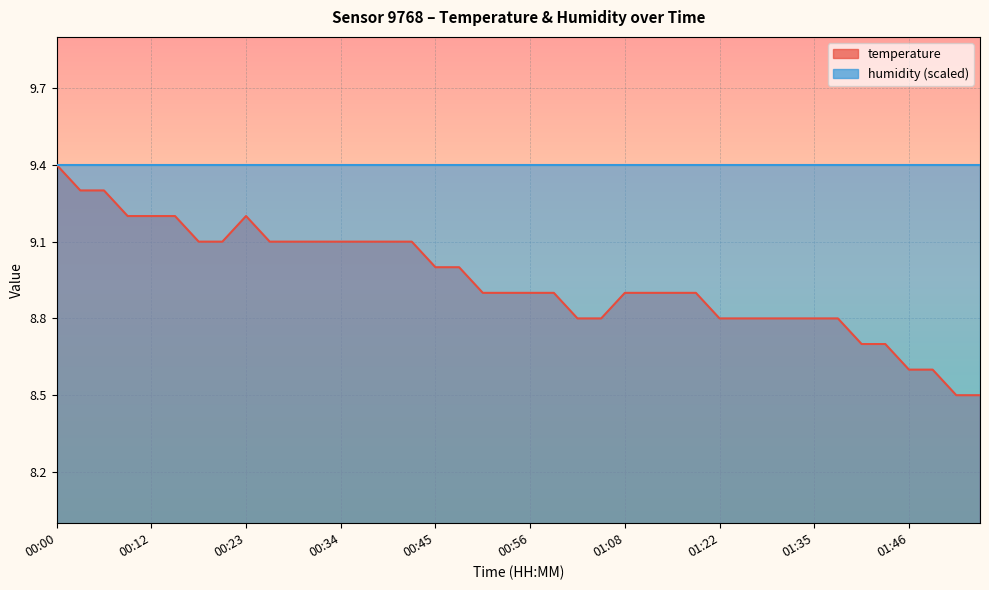

What is the change in value from 00:20 to 01:35?

-0.3